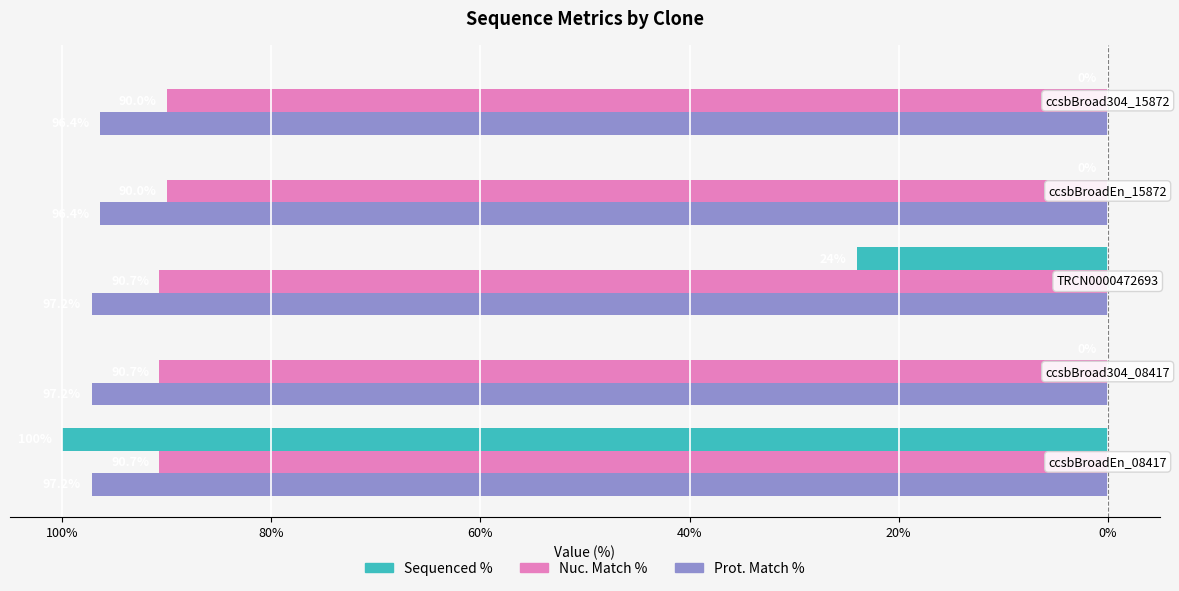

What are all the series names shown in the legend?

Sequenced %, Nuc. Match %, Prot. Match %